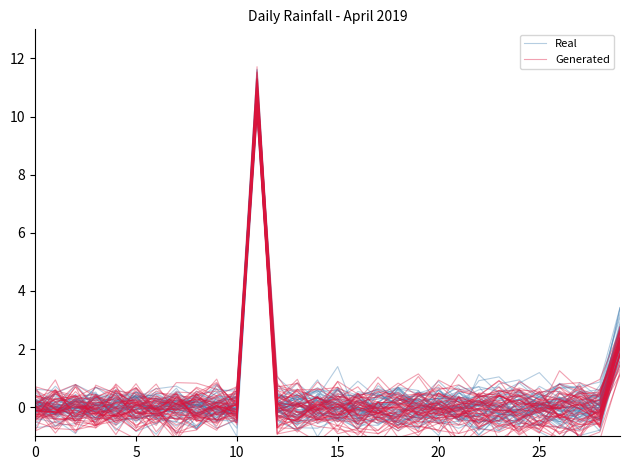

Is the value of Real at 28 greater than the value of Generated at 12?

Yes